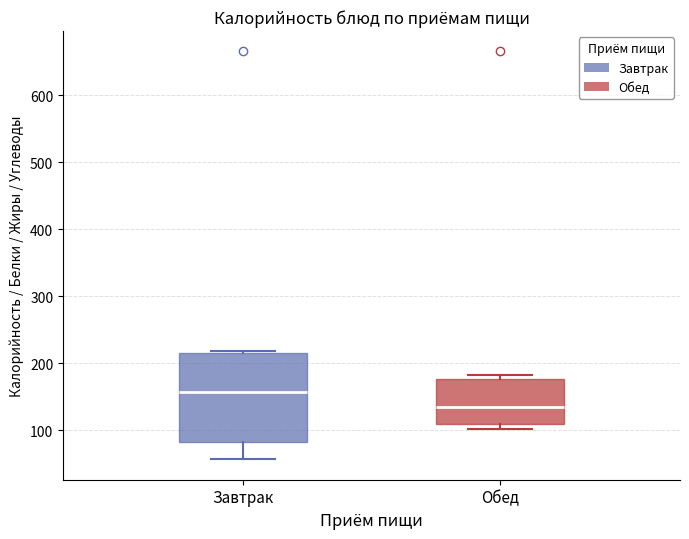

Reading left to right, read every box against the y-axis: the position of its median line, the range the box covers, and the ends of its whiskers. The values are not printed on the chart, so give them approximately, as read against the axis.

Завтрак: median 160, box 80 to 220, whiskers 60 to 220
Обед: median 140, box 110 to 180, whiskers 100 to 180 (just above the box's upper edge)